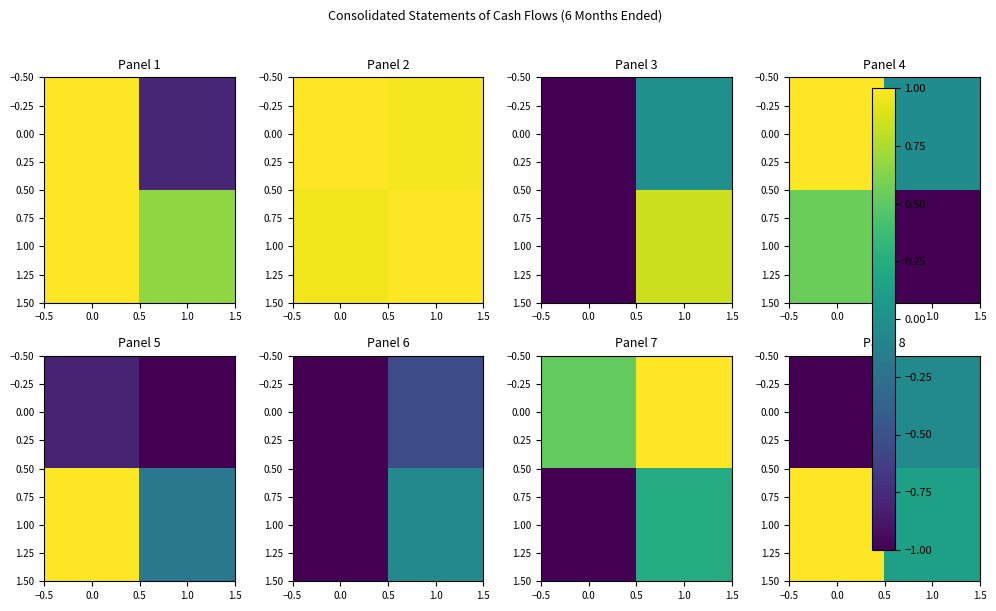

What is the greatest value displayed?

1.0